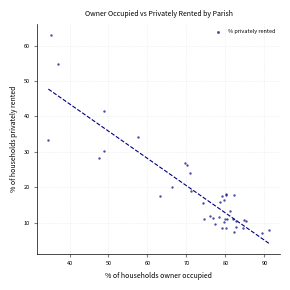

What Y value in the scatter plot is closest to 35?

34.1